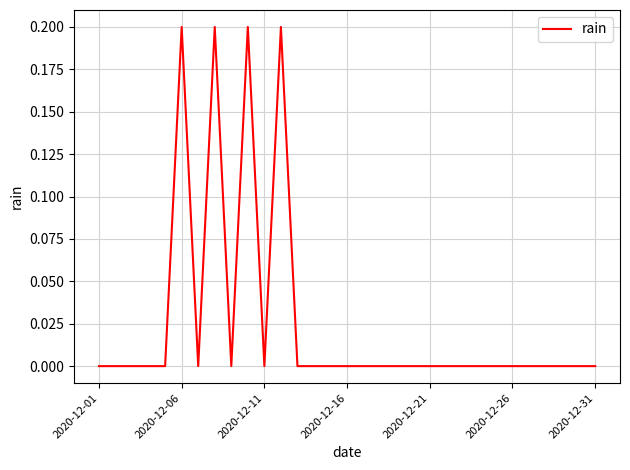

What is the difference between the maximum and minimum values?

0.2